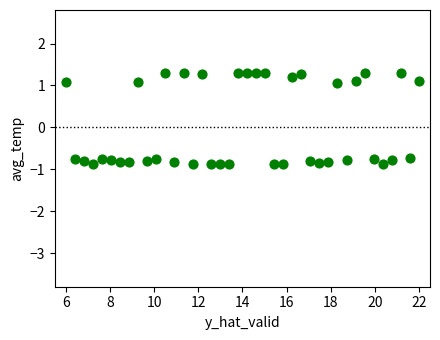

How many points are shown in the scatter plot?

40